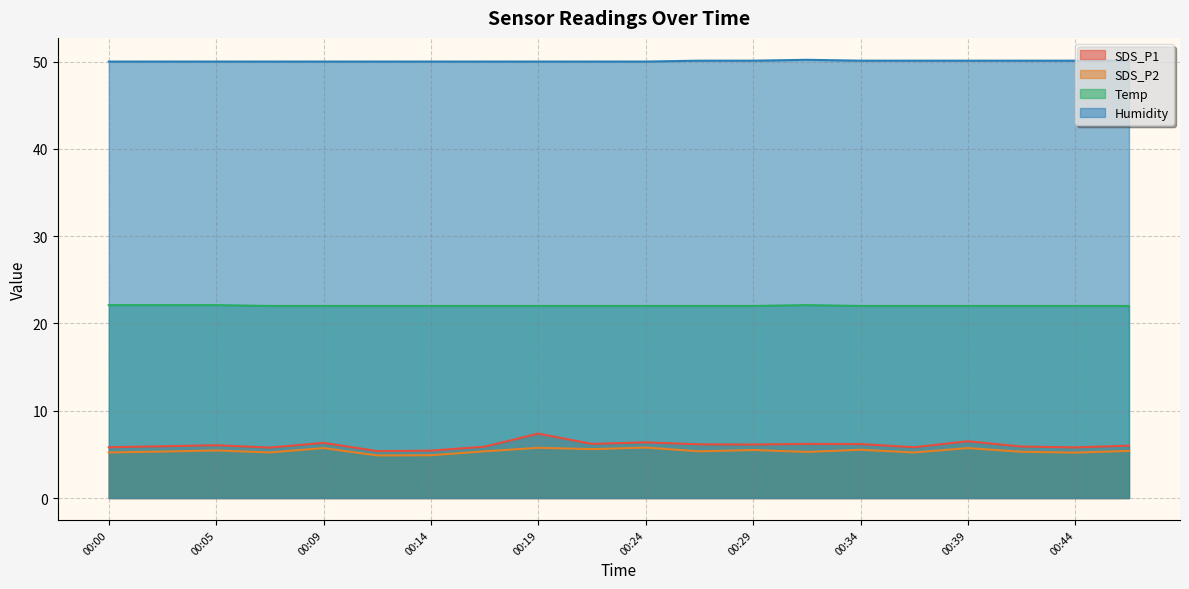

Count the SDS_P2 values in the range 5 to 6.

18